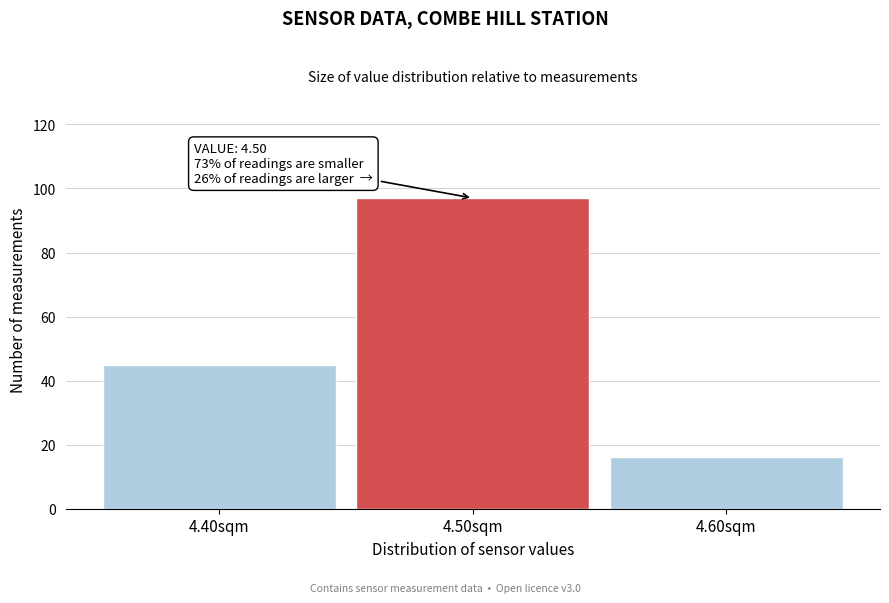

Over which range of the x-axis is the bar tallest?

4.45 to 4.55